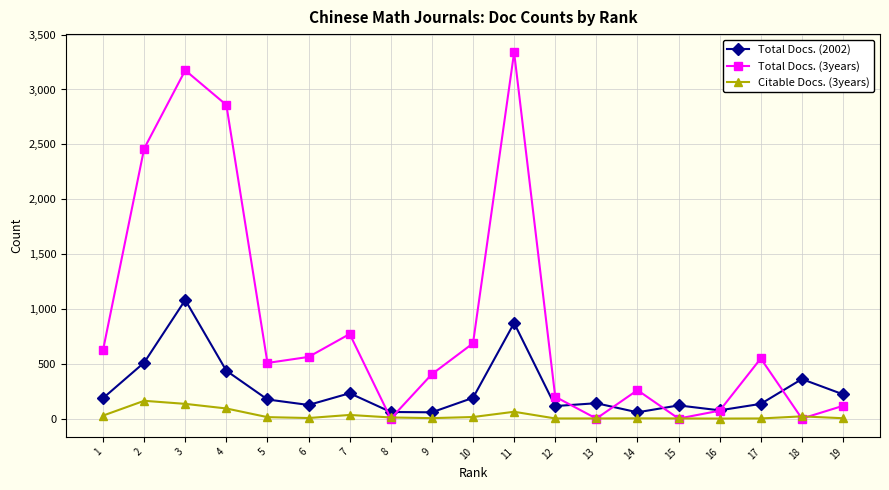

Is the value of Total Docs. (3years) at 10 greater than the value of Total Docs. (2002) at 18?

Yes